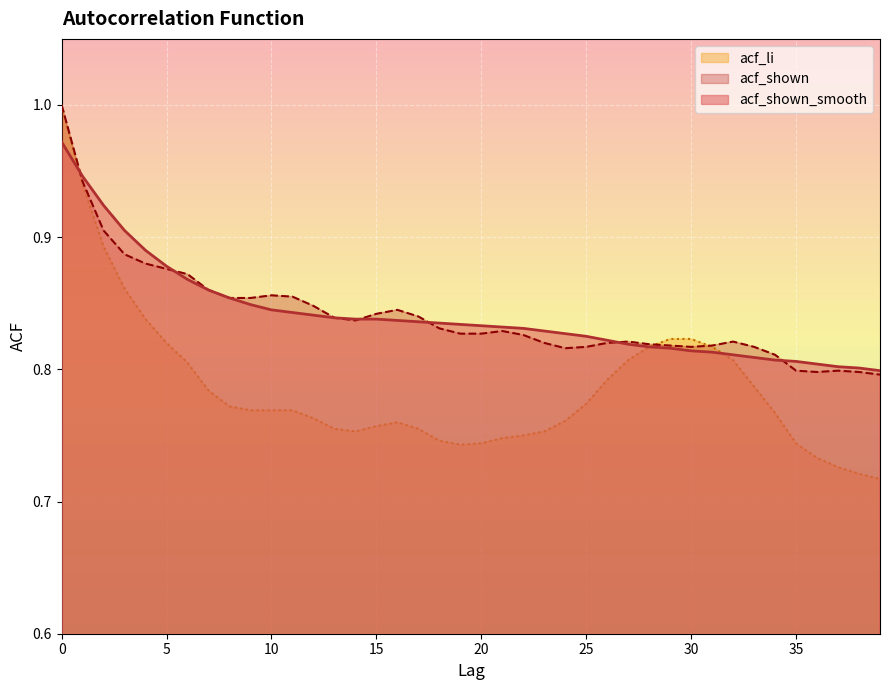

What is the difference between the maximum and second lowest values in the acf_shown_smooth series?

0.2